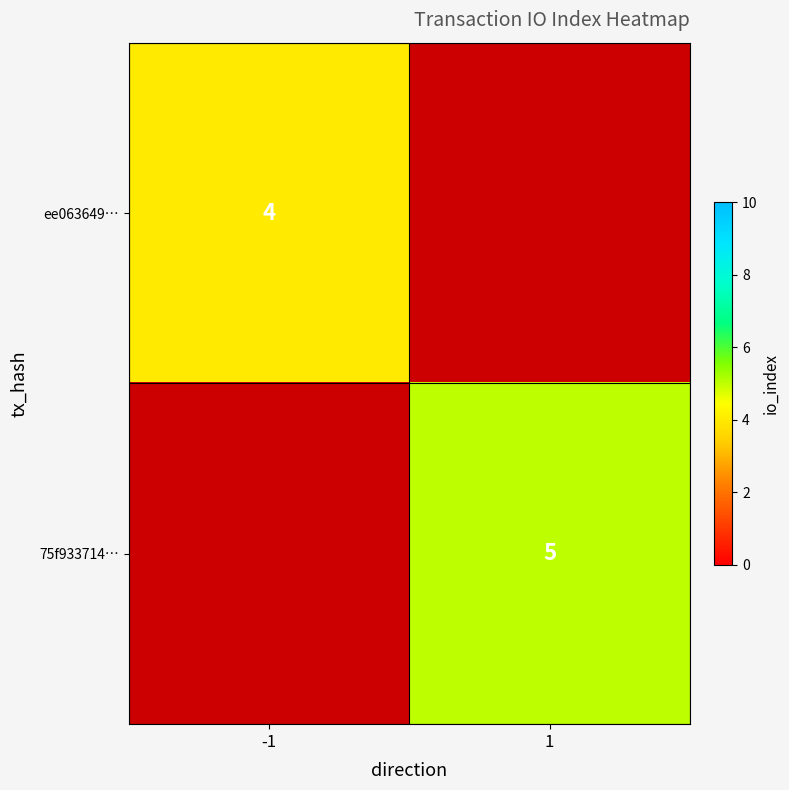

True or false: ee063649… has a value of 6 at -1.

False